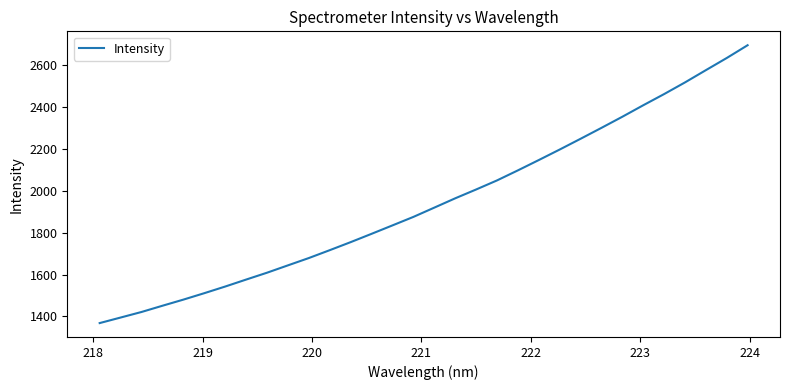

What is the minimum value shown in the chart?

1368.3